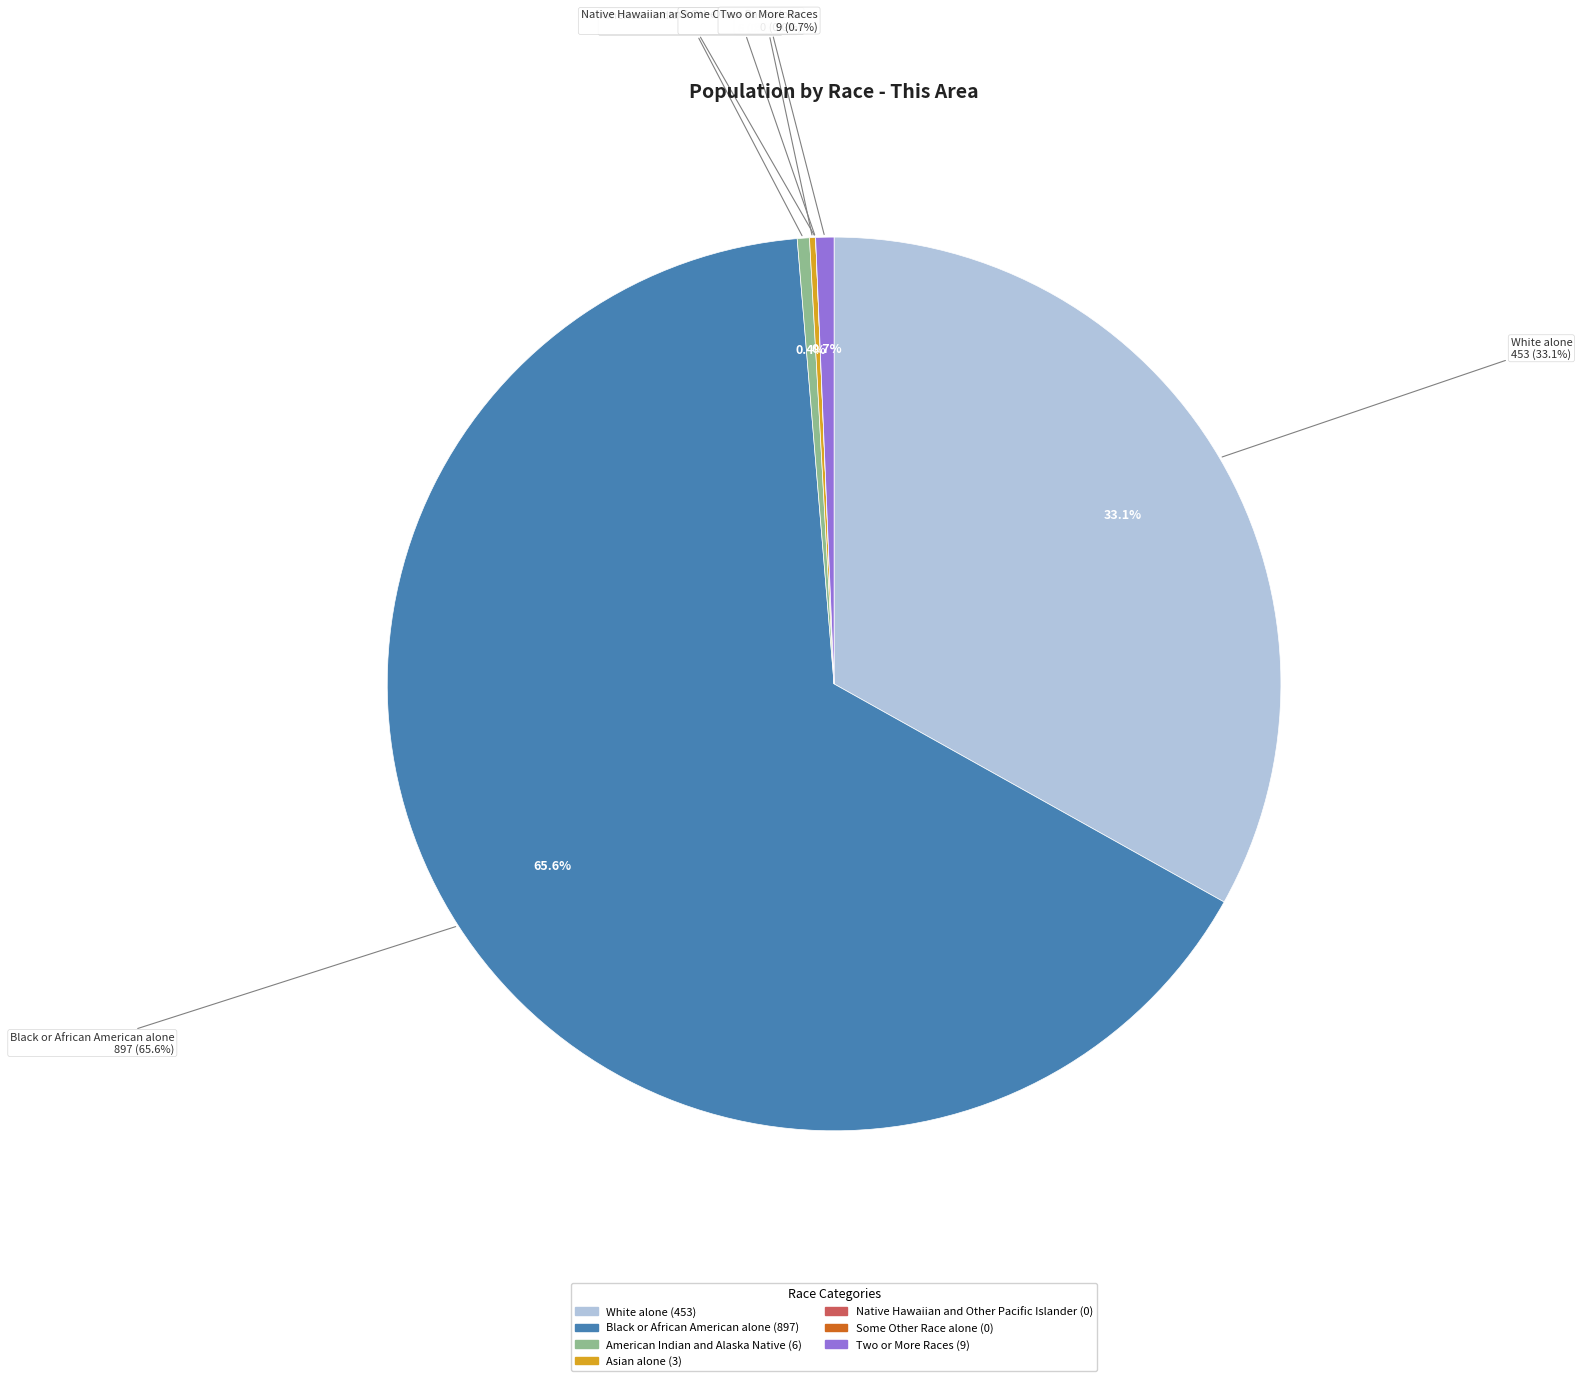

The Native Hawaiian and Other Pacific Islander slice represents 5% of the pie. True or false?

False